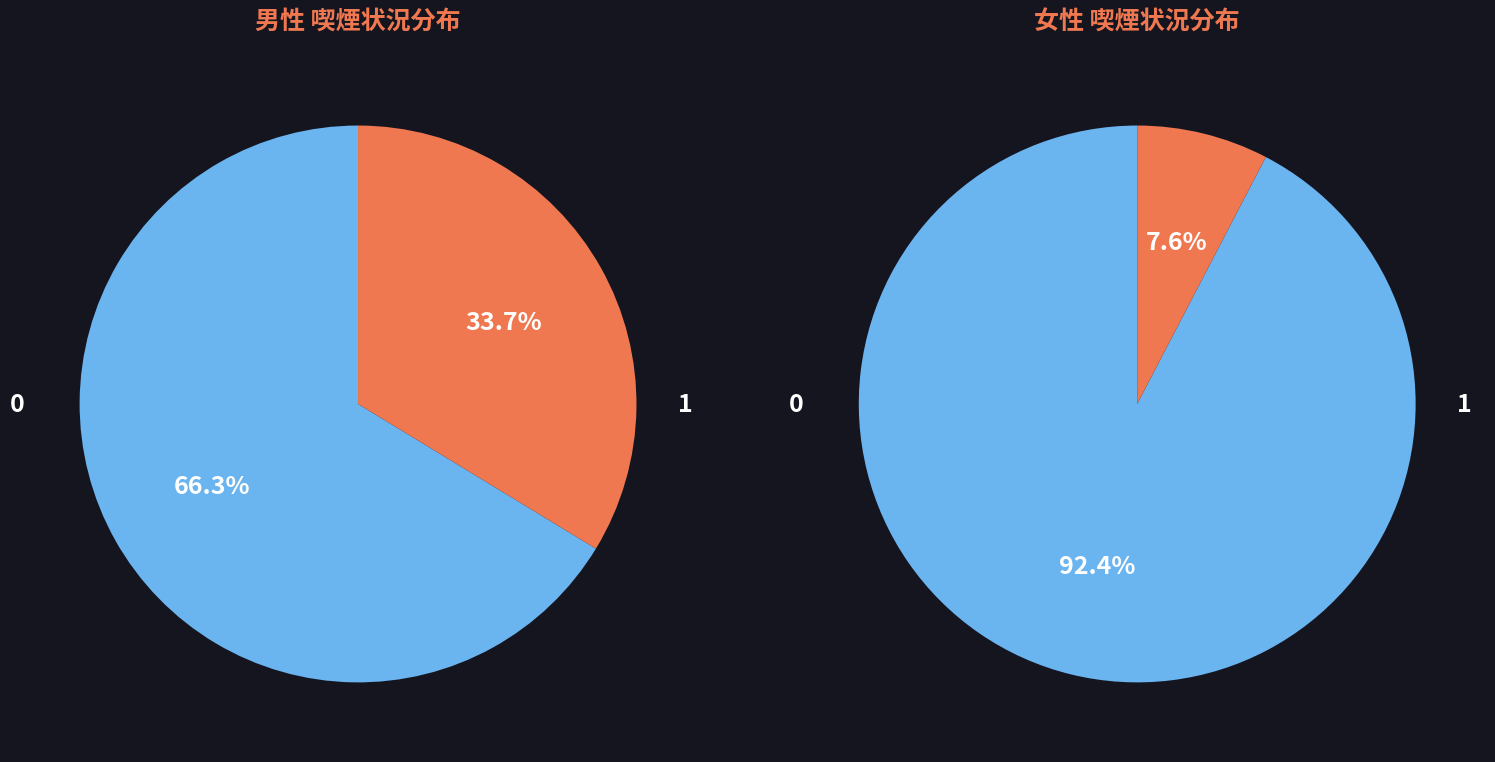

Count the number of slices in the pie.

4